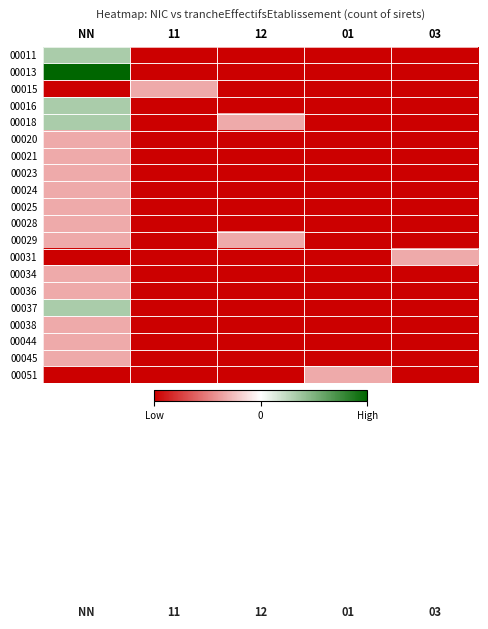

What is the spread (max minus min) of values at 01?

0.7